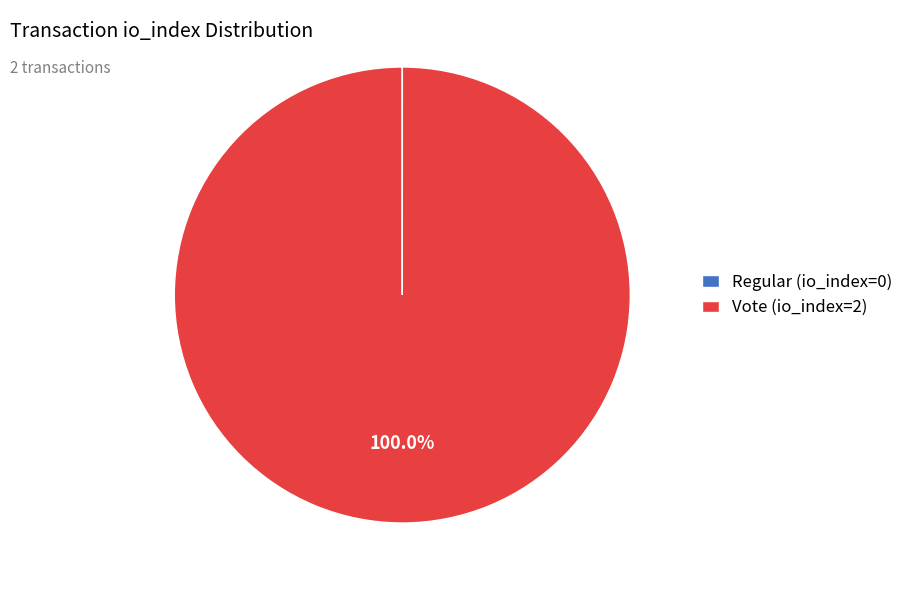

To the nearest percent, what percentage of the pie is Vote (io_index=2)?

100%